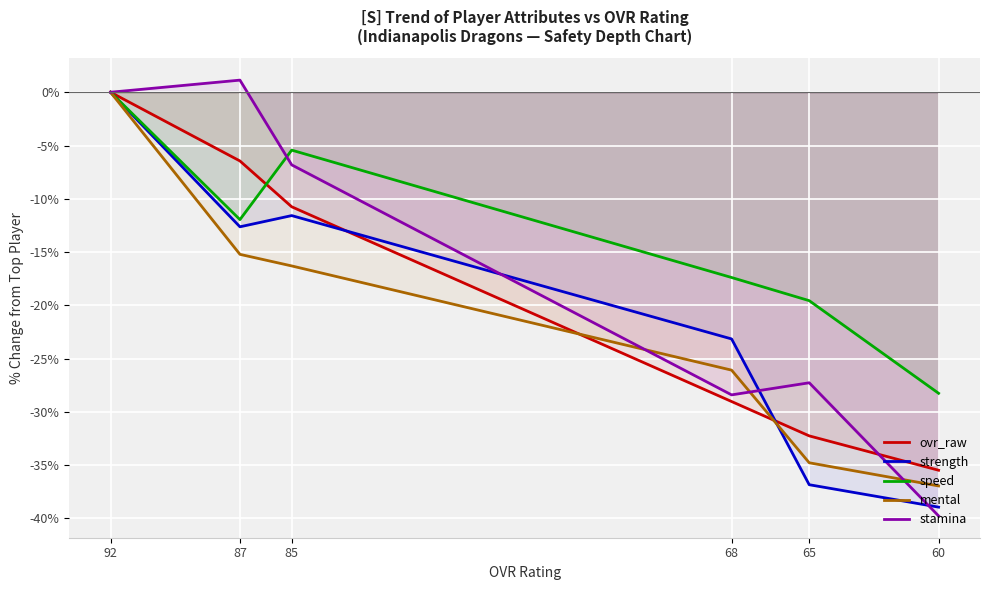

How many data points in stamina are less than -6?

4